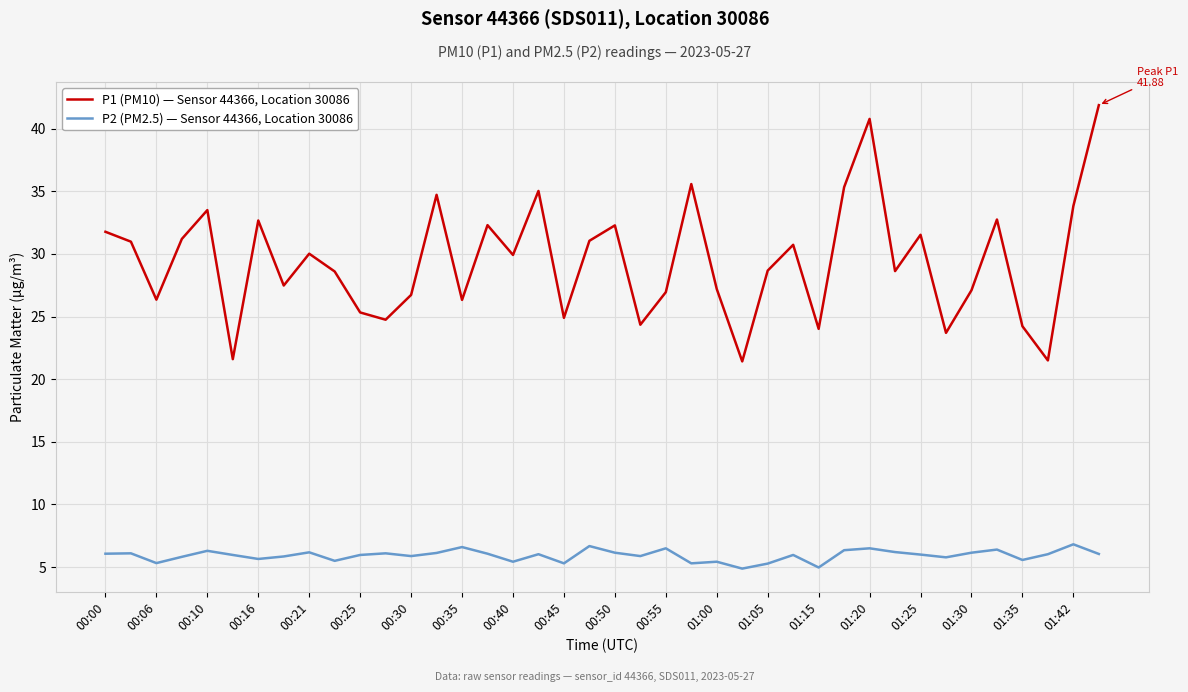

True or false: P1 (PM10) — Sensor 44366, Location 30086 and P2 (PM2.5) — Sensor 44366, Location 30086 intersect in this chart.

False